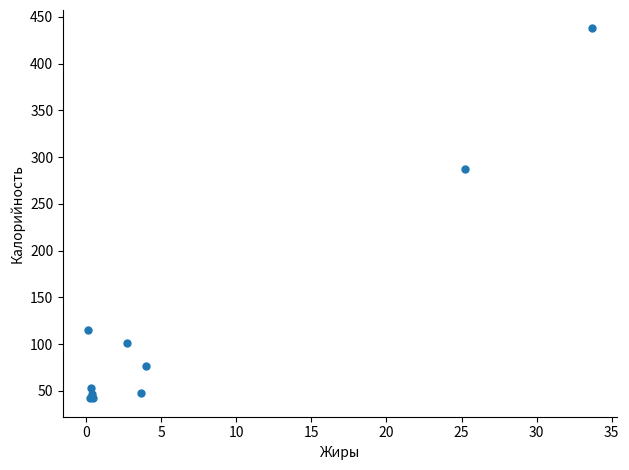

What Y value in the scatter plot is closest to 239?

287.2